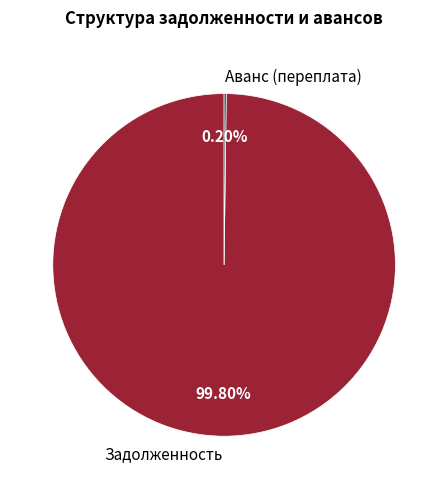

Does any single category account for the majority?

Yes